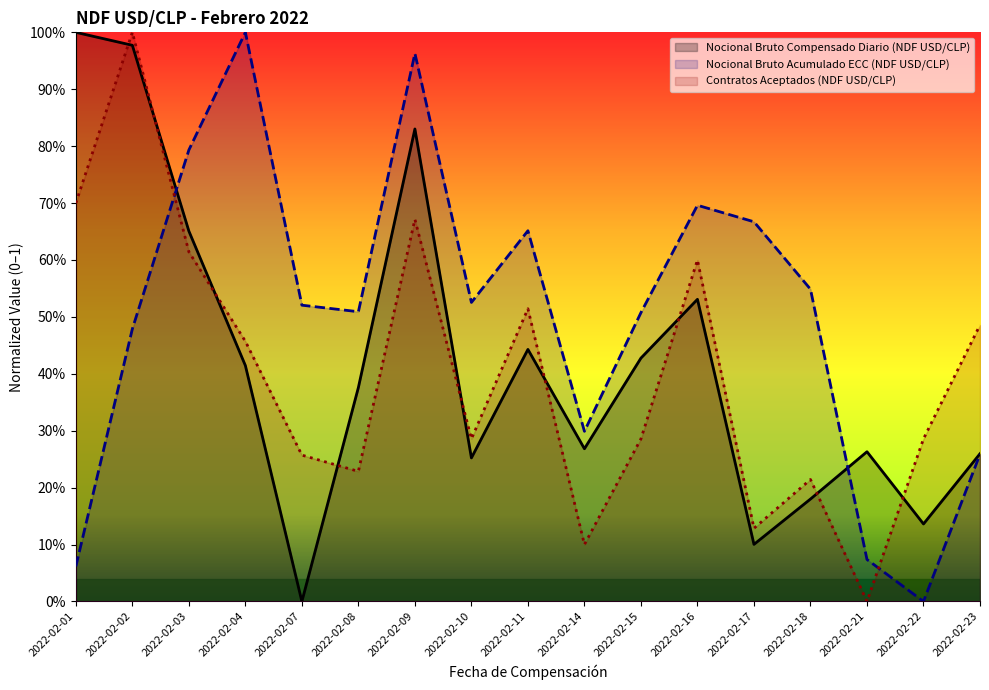

What is the difference between the Nocional Bruto Compensado Diario (NDF USD/CLP) values at 2022-02-15 and 2022-02-08?

0.1